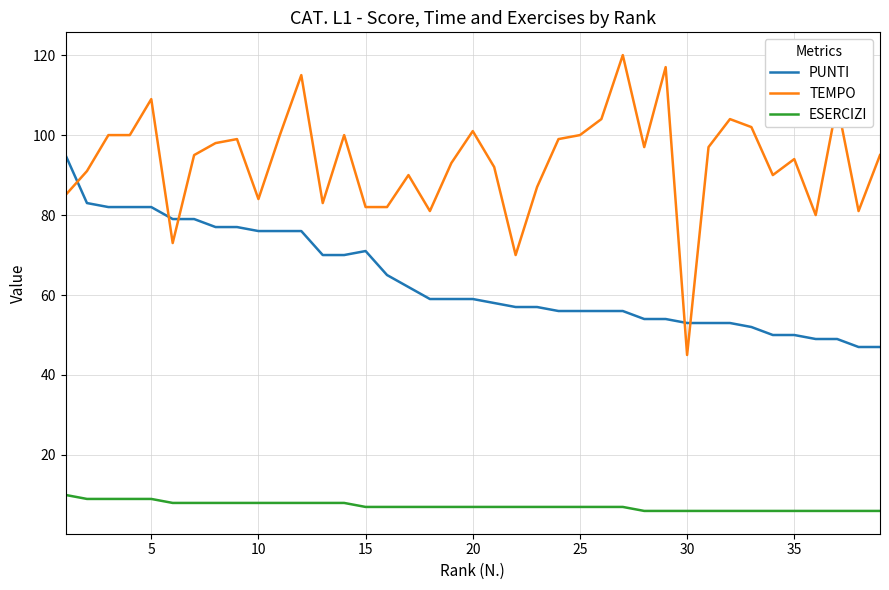

Which series has the largest total across all categories?

TEMPO